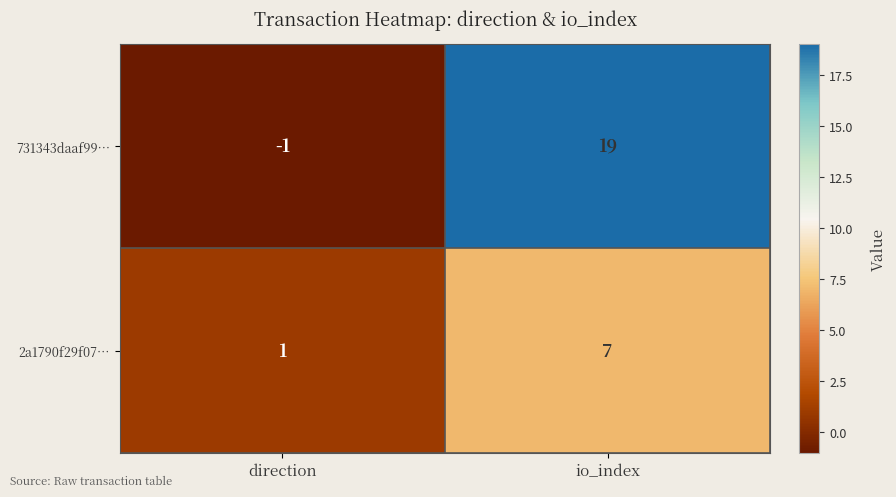

Reading right to left, transcribe all the data shown in this chart.

731343daaf99…: io_index=19	direction=-1
2a1790f29f07…: io_index=7	direction=1